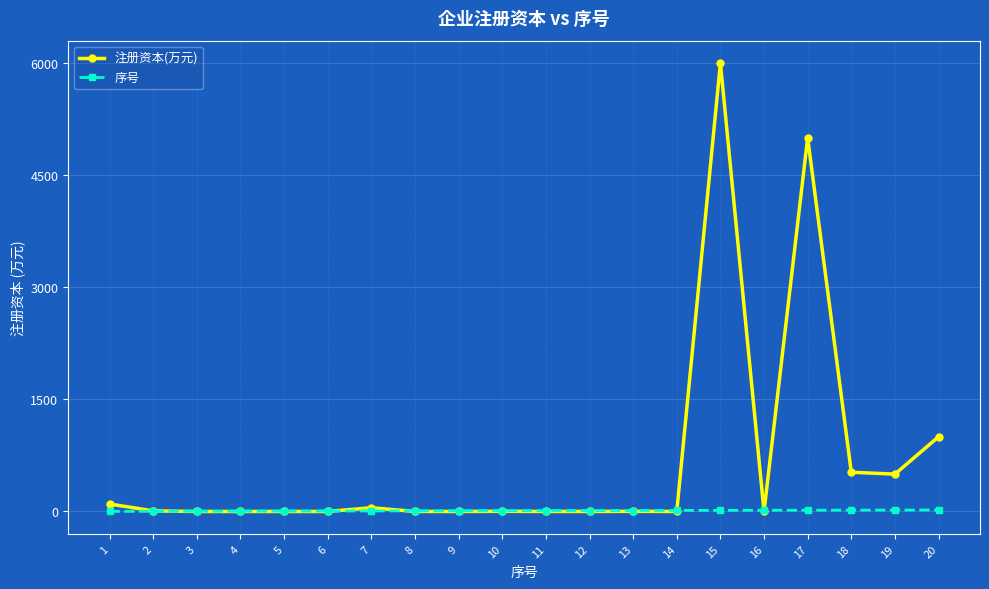

Which series has the widest spread of values?

注册资本(万元)